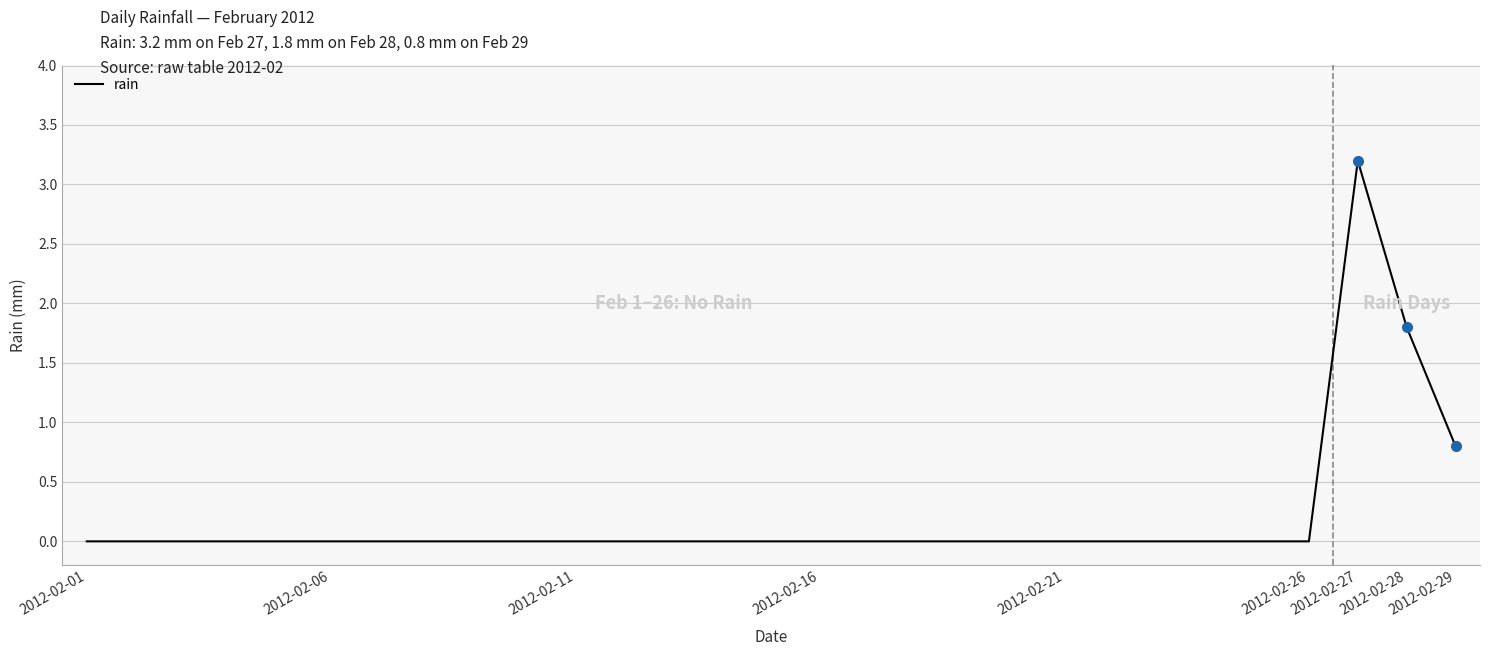

Reading left to right, extract all data points from this chart.

0.0	0.0	0.0	0.0	0.0	0.0	0.0	0.0	0.0	0.0	0.0	0.0	0.0	0.0	0.0	0.0	0.0	0.0	0.0	0.0	0.0	0.0	0.0	0.0	0.0	0.0	3.2	1.8	0.8